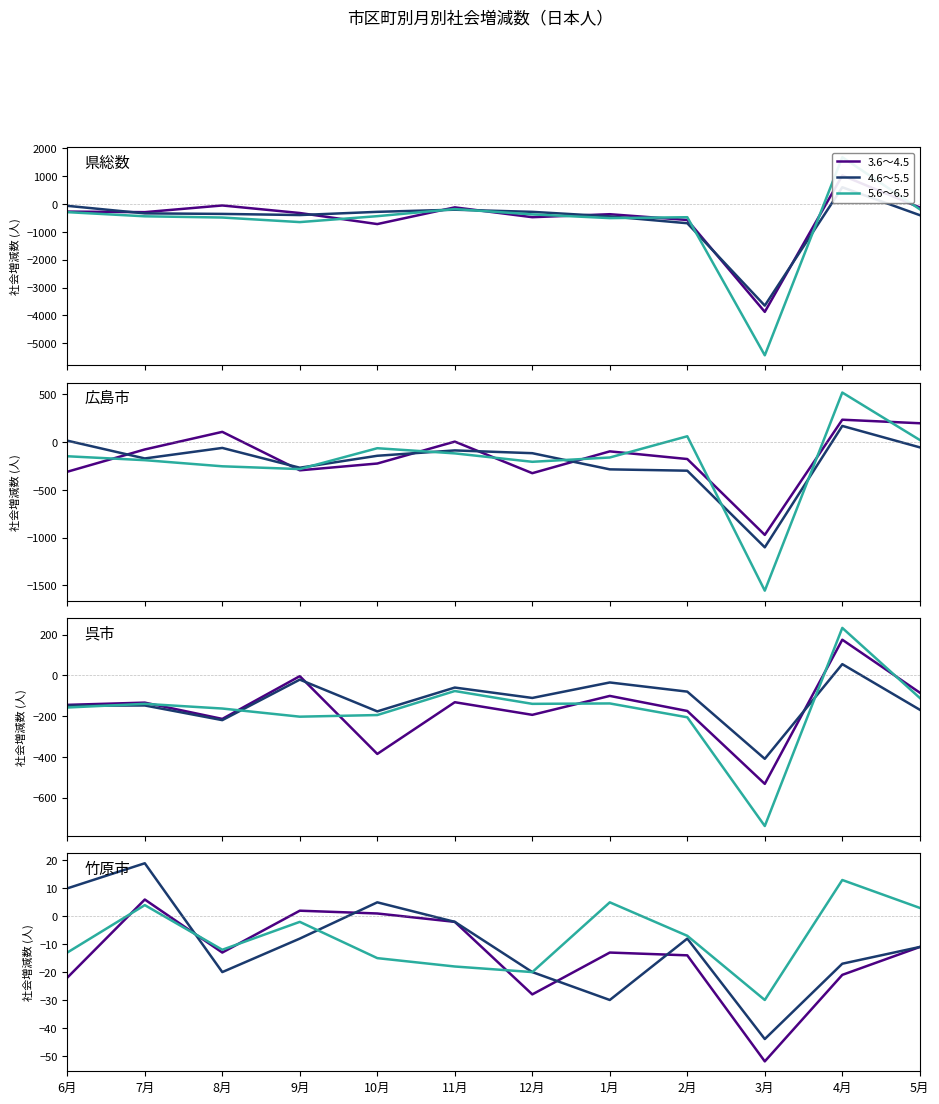

True or false: 4.6～5.5 has a value of -445 at 1月.

True